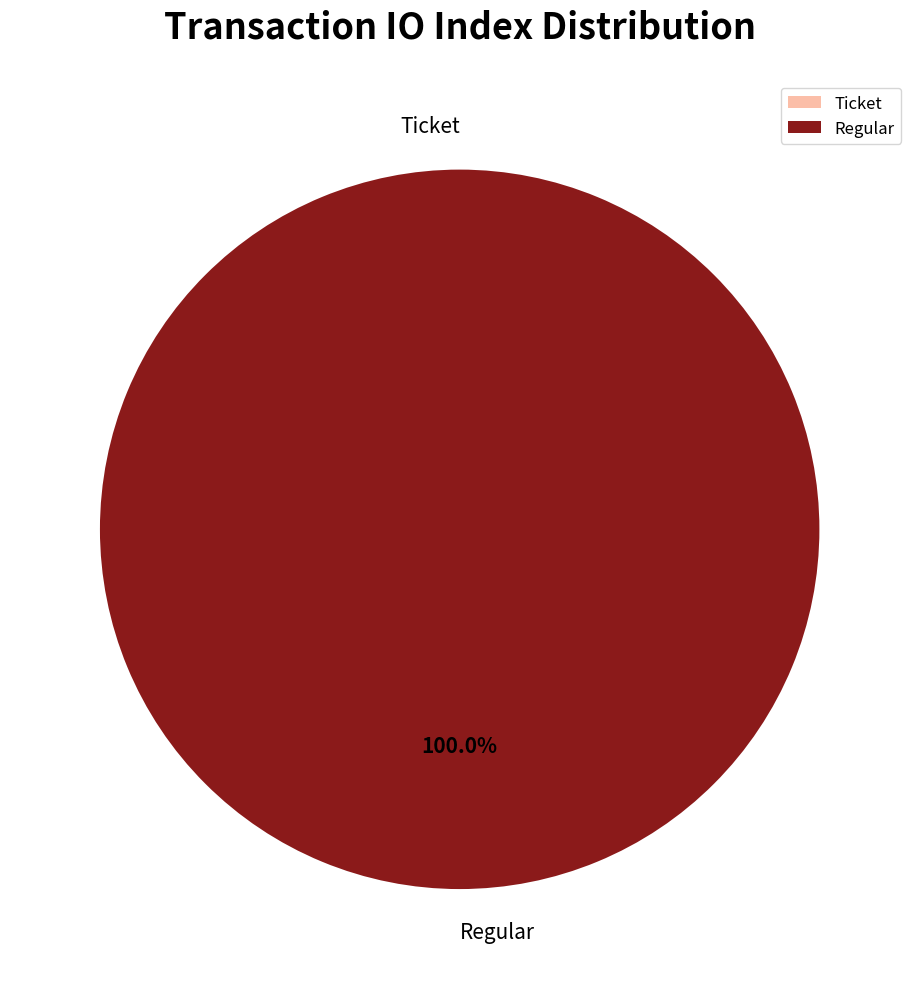

Is it true that Ticket (io_index=0) is 0% of the pie?

True